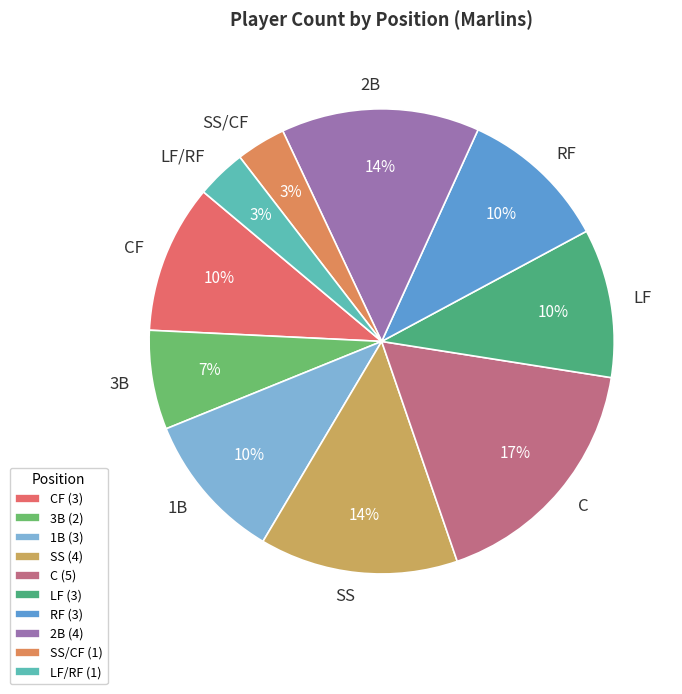

Is it true that 2B is 1% of the pie?

False